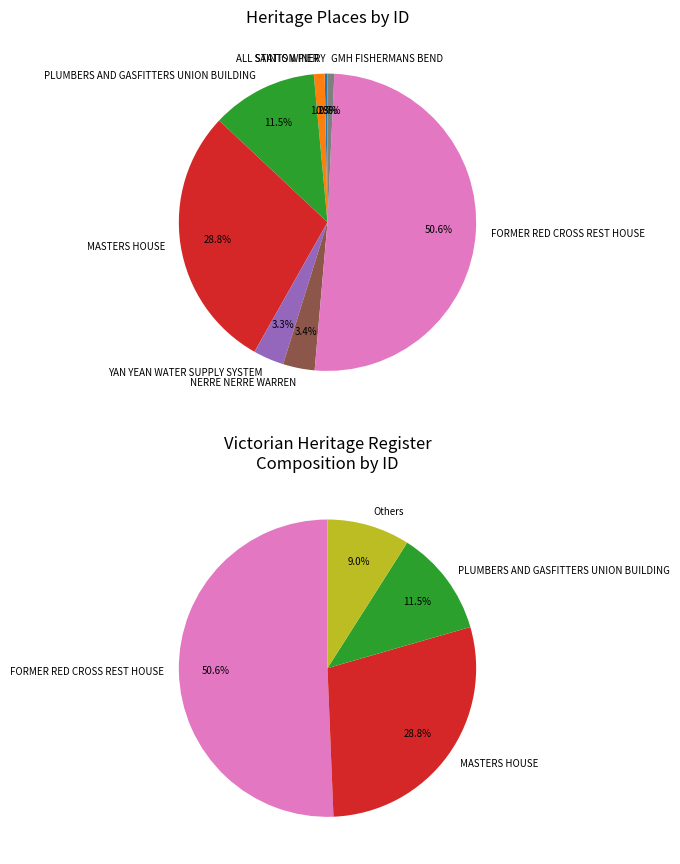

What is the total percentage of NERRE NERRE WARREN and FORMER RED CROSS REST HOUSE?

54.1%